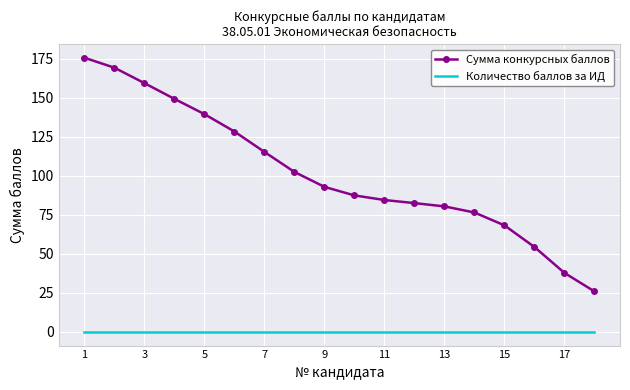

Which series has the largest total across all categories?

Сумма конкурсных баллов